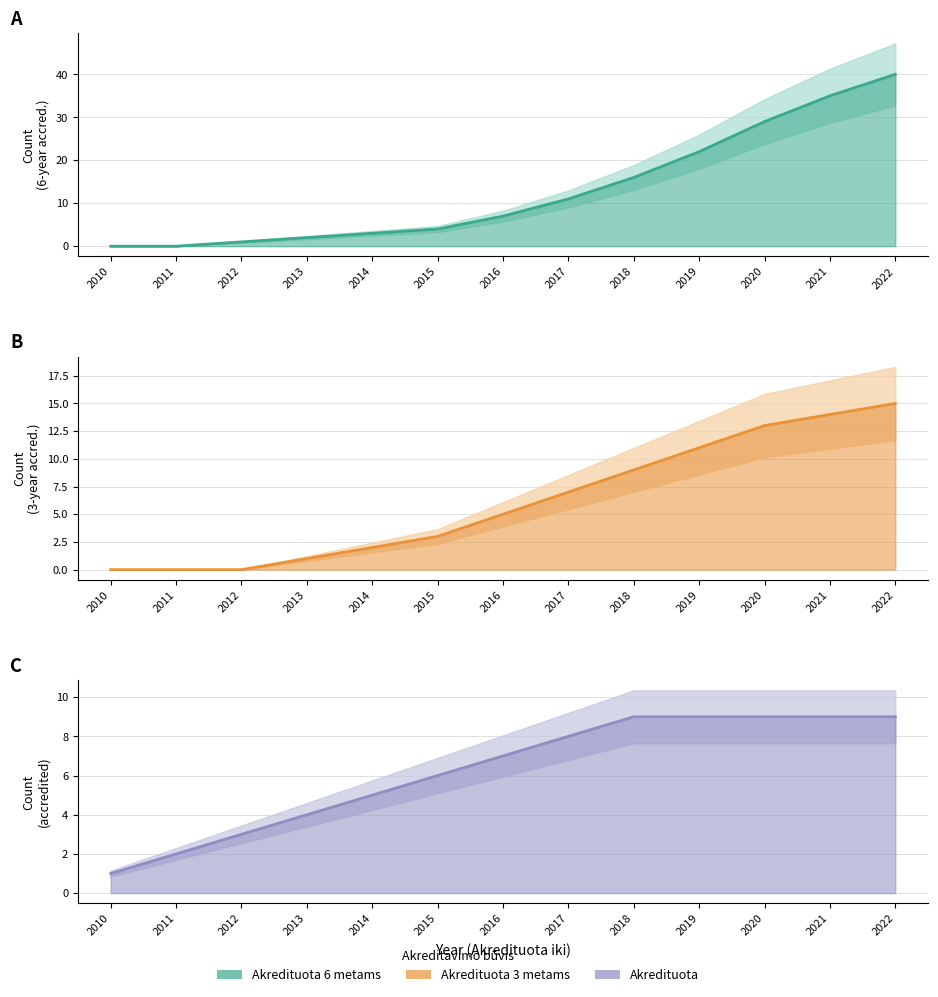

Between 2017 and 2020, which series saw the biggest shift?

Estimate central